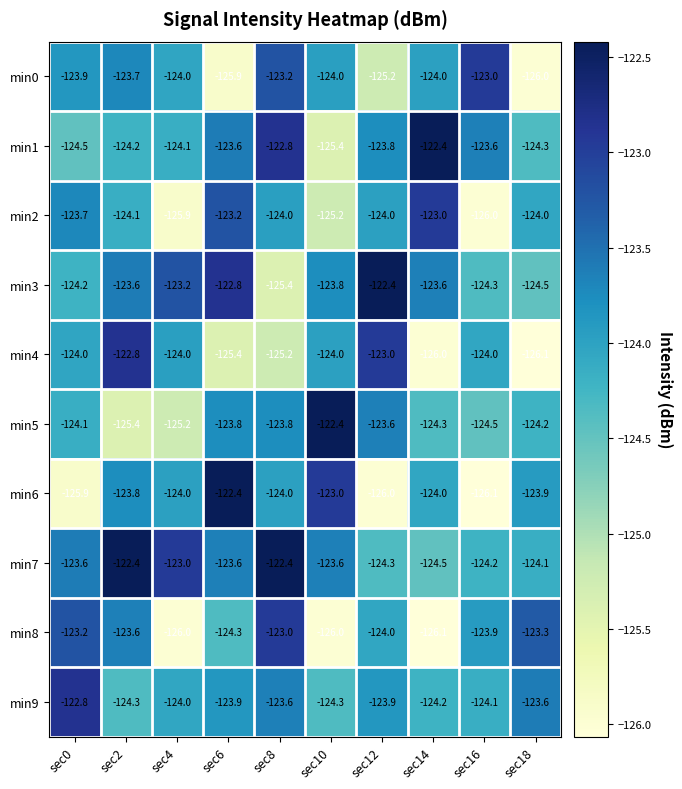

At which label does min8 reach its minimum?

sec14